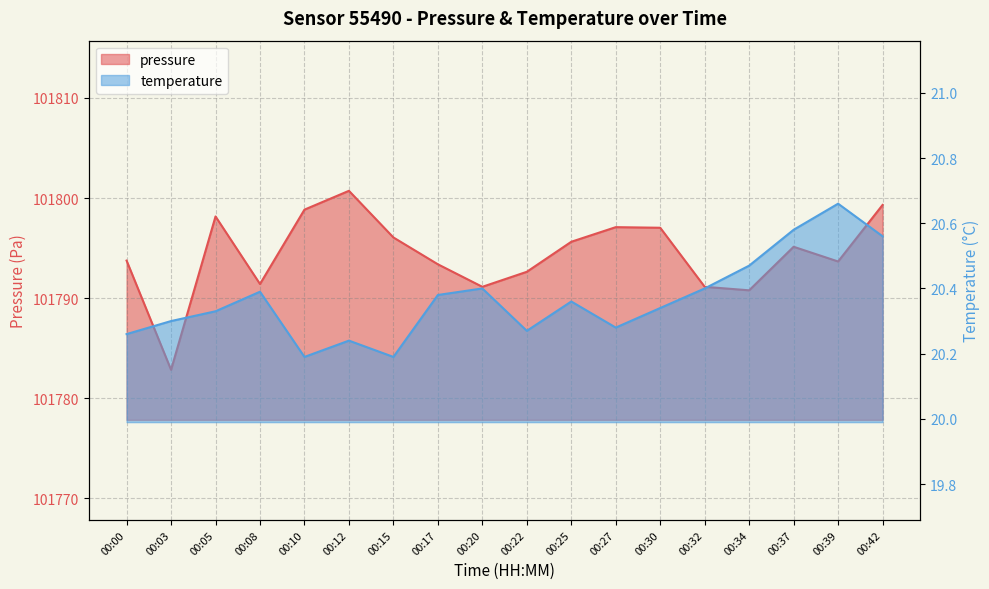

What are all the series names shown in the legend?

pressure, temperature